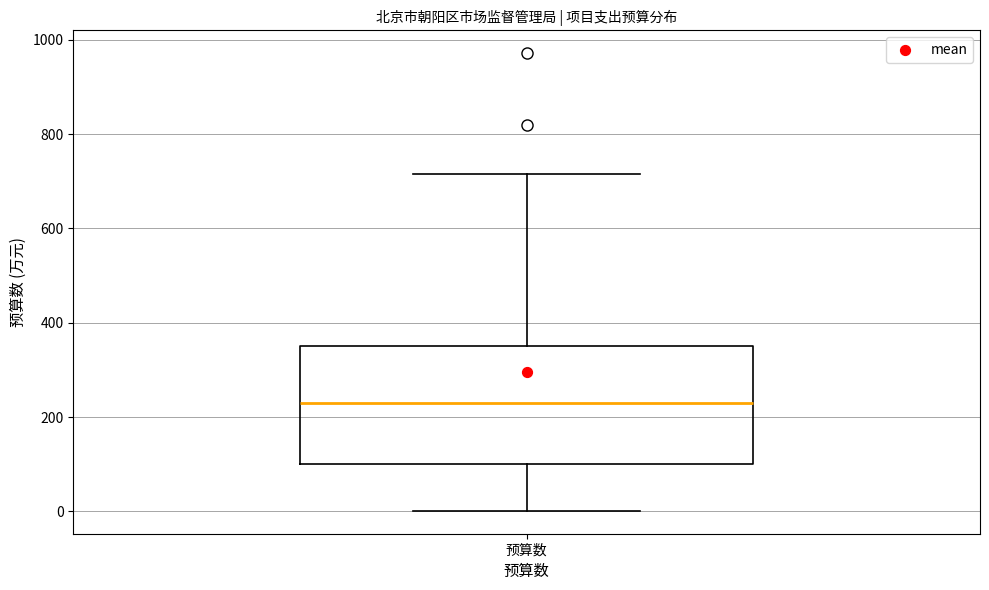

Where does the upper whisker of the box for 预算数 end on the y-axis? The values are not printed on the chart, so give them approximately, as read against the axis.

720